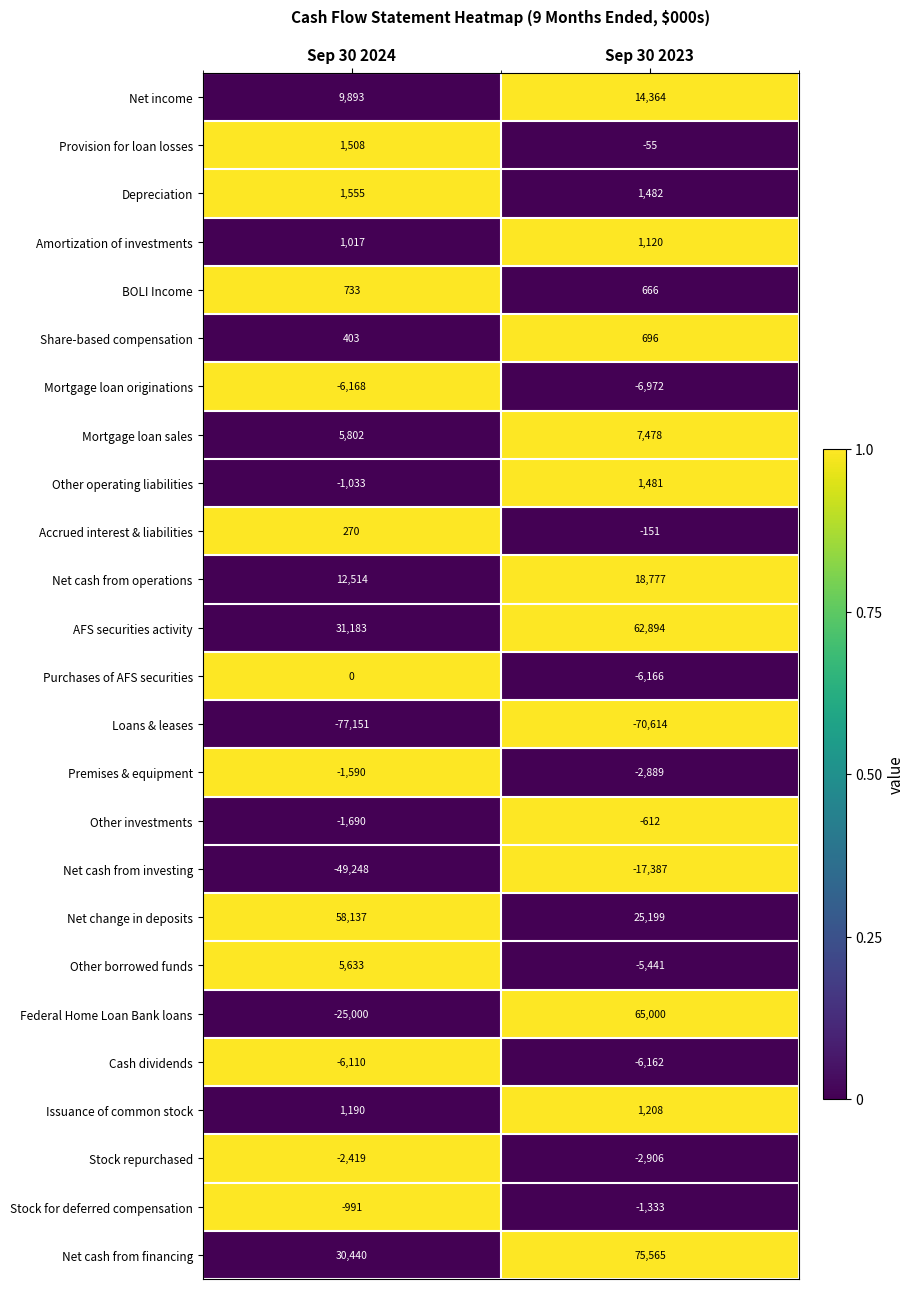

At which category does the chart reach its minimum across all series?

Sep 30 2024